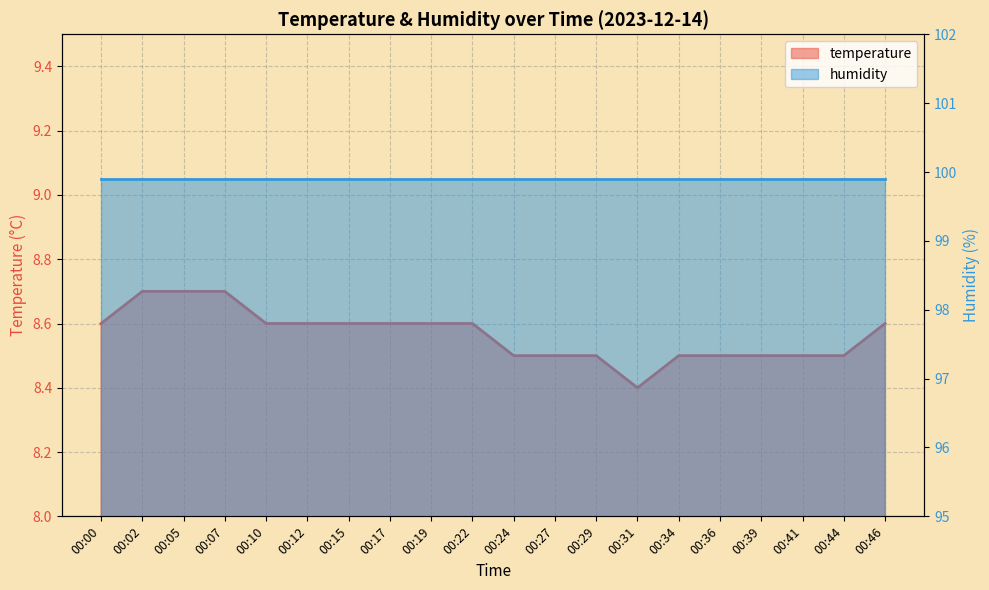

Reading right to left, what are all the values shown in this chart?

8.6	8.5	8.5	8.5	8.5	8.5	8.4	8.5	8.5	8.5	8.6	8.6	8.6	8.6	8.6	8.6	8.7	8.7	8.7	8.6